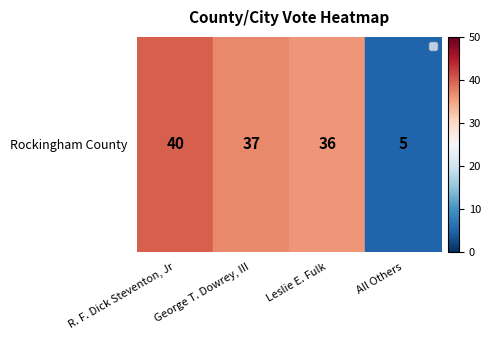

At which category does the chart reach its peak across all series?

R. F. Dick Steventon, Jr